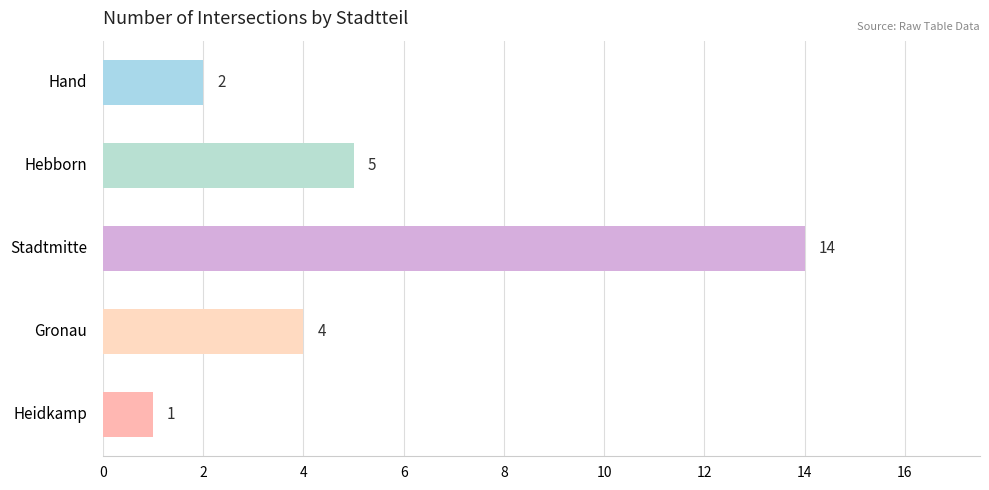

What is the label of the 5th bar from the top?

Heidkamp